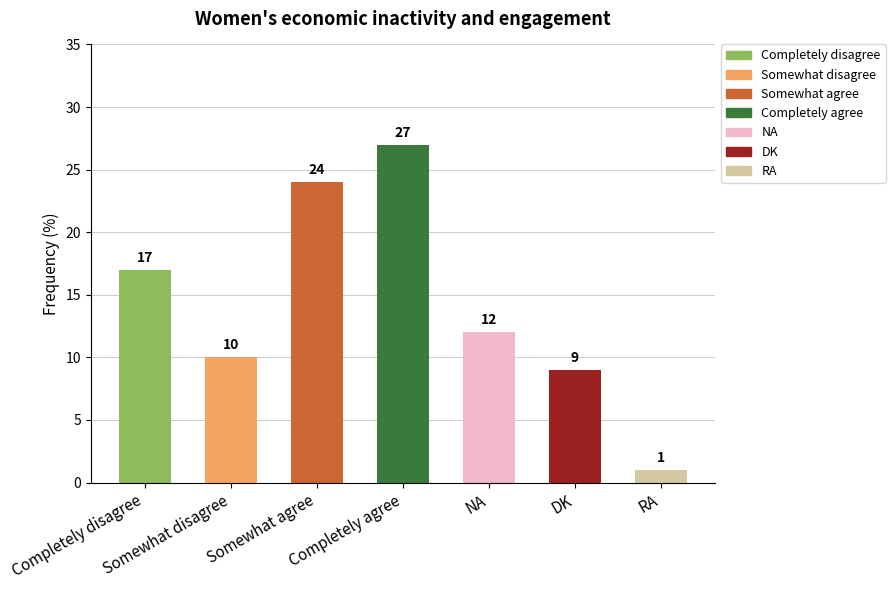

Rank the categories by value from highest to lowest.

Completely agree, Somewhat agree, Completely disagree, NA, Somewhat disagree, DK, RA